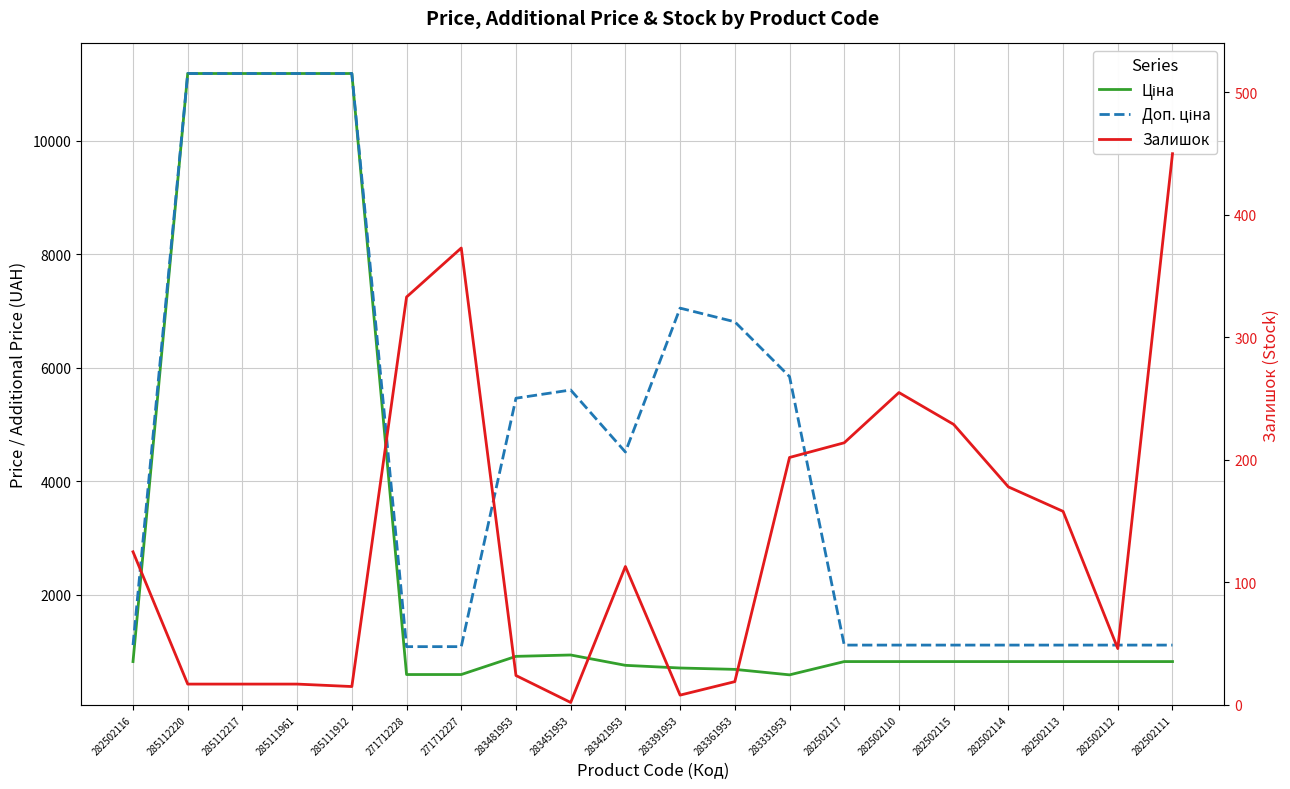

What is the average value of the Ціна series?

2852.4